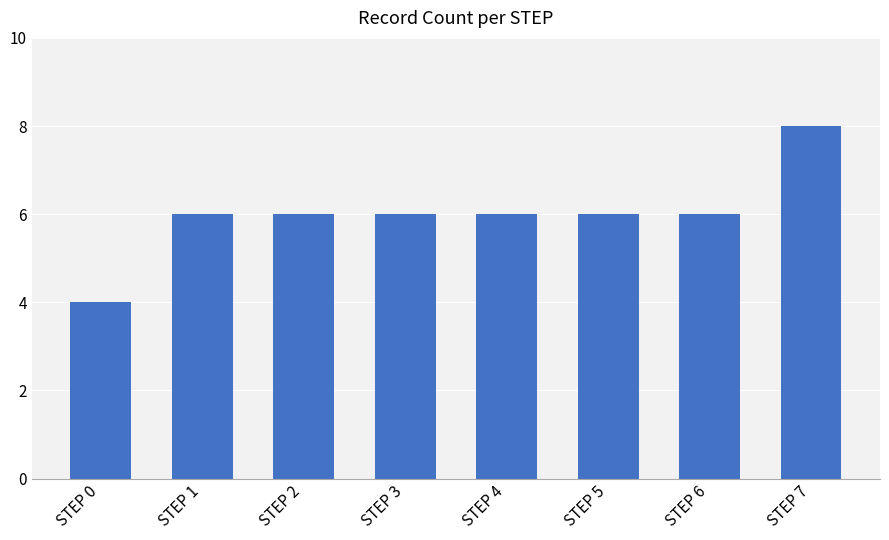

How many bars are there in total?

8